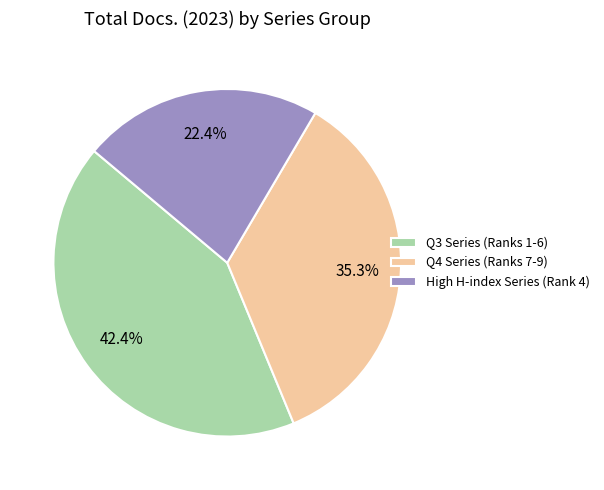

Combined, what portion of the pie is High H-index Series (Rank 4) and Q3 Series (Ranks 1-6)?

64.7%